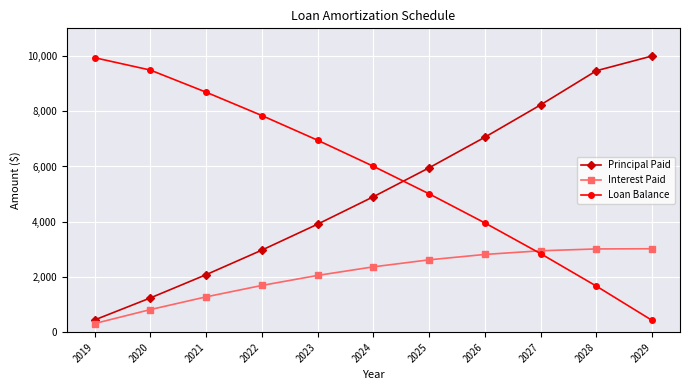

What is the difference between the highest and lowest values at 2025?

3330.3